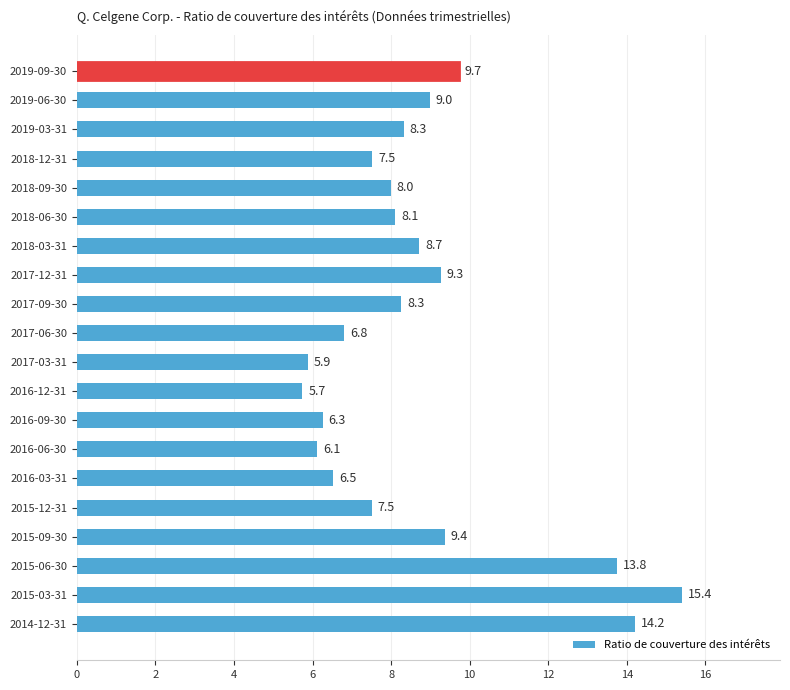

What is the difference between the second highest and second lowest values?

8.3